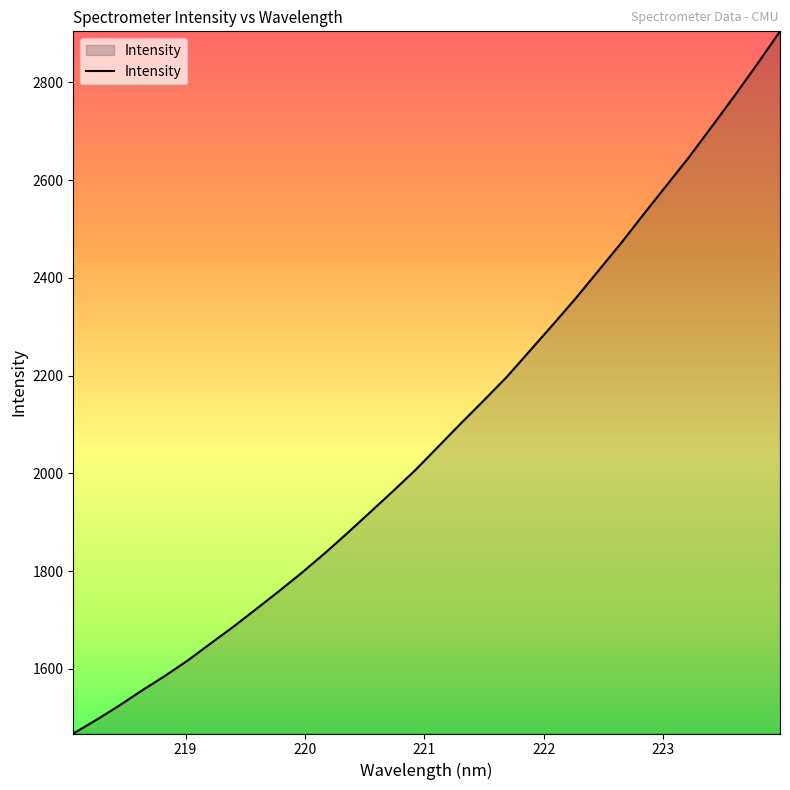

What is the maximum value shown in the chart?

2904.2